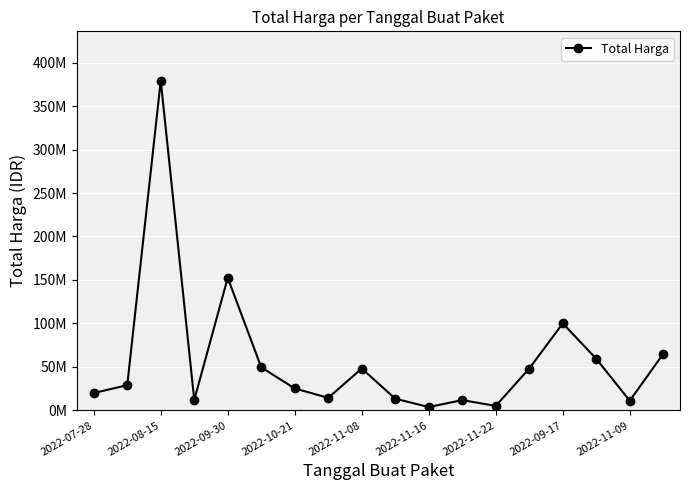

Where is the data nearest to the value 191450000?

2022-09-30